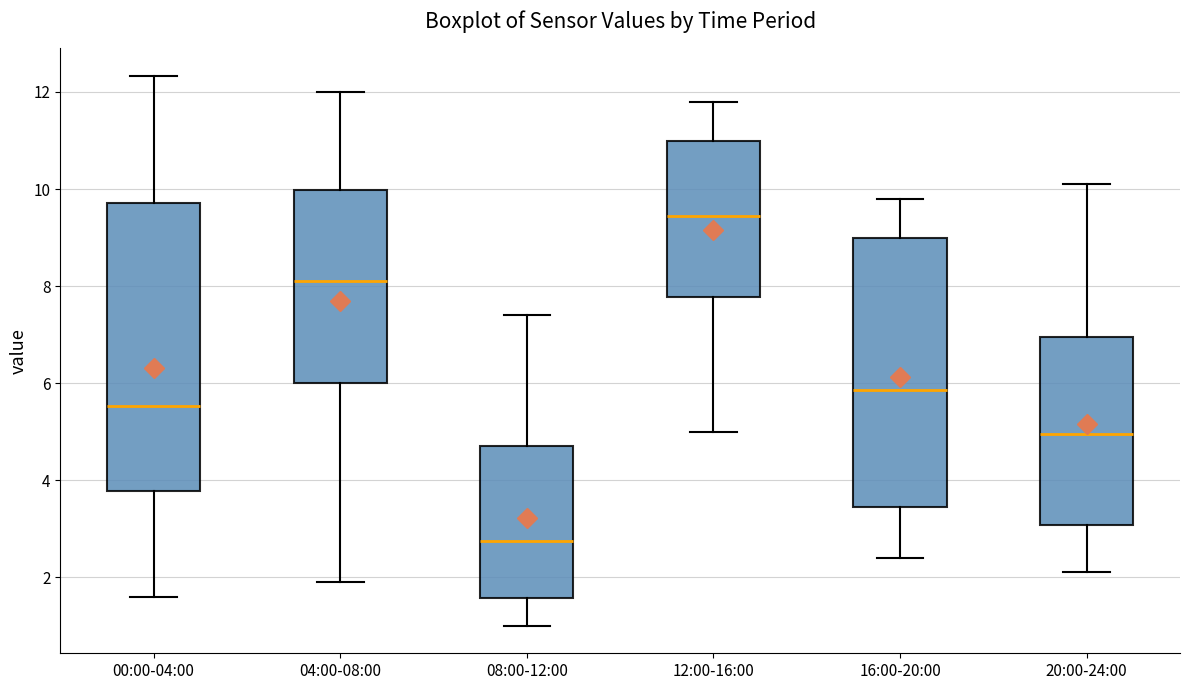

Reading left to right, read every box against the y-axis: the position of its median line, the range the box covers, and the ends of its whiskers. The values are not printed on the chart, so give them approximately, as read against the axis.

00:00-04:00: median 5.6, box 3.8 to 9.8, whiskers 1.6 to 12.4
04:00-08:00: median 8.2, box 6.0 to 10.0, whiskers 2.0 to 12.0
08:00-12:00: median 2.8, box 1.6 to 4.8, whiskers 1.0 to 7.4
12:00-16:00: median 9.4, box 7.8 to 11.0, whiskers 5.0 to 11.8
16:00-20:00: median 5.8, box 3.4 to 9.0, whiskers 2.4 to 9.8
20:00-24:00: median 5.0, box 3.0 to 7.0, whiskers 2.2 to 10.2